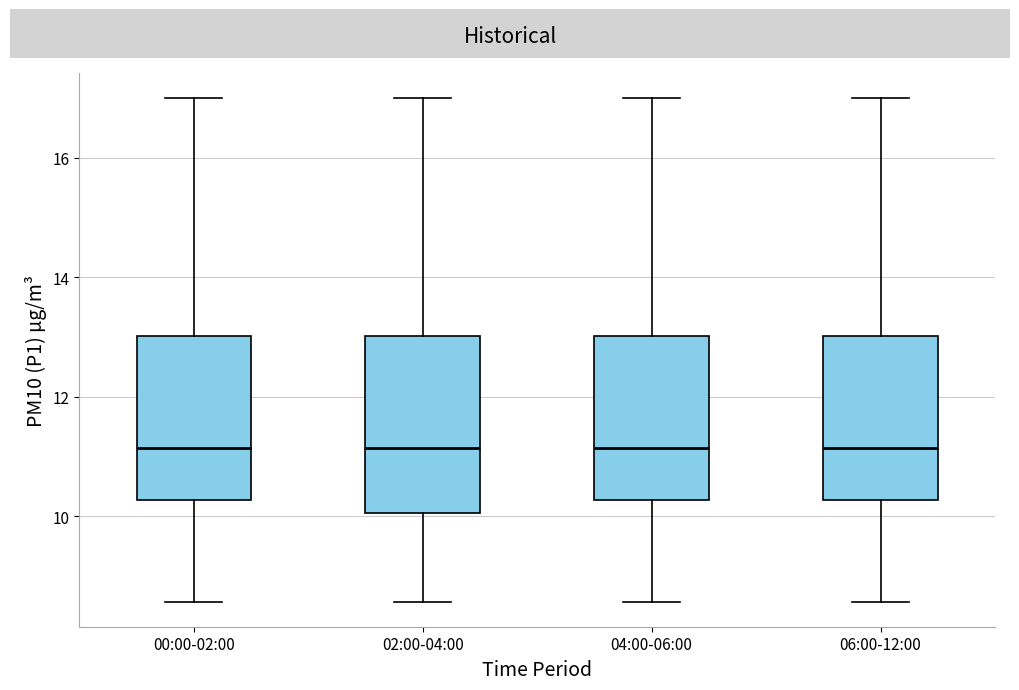

Reading left to right, transcribe this box plot: for each box, give where its median line is, the range the box spans, and where its two whiskers end, as read against the y-axis. The values are not printed on the chart, so give them approximately, as read against the axis.

00:00-02:00: median 11.2, box 10.2 to 13.0, whiskers 8.6 to 17.0
02:00-04:00: median 11.2, box 10.0 to 13.0, whiskers 8.6 to 17.0
04:00-06:00: median 11.2, box 10.2 to 13.0, whiskers 8.6 to 17.0
06:00-12:00: median 11.2, box 10.2 to 13.0, whiskers 8.6 to 17.0